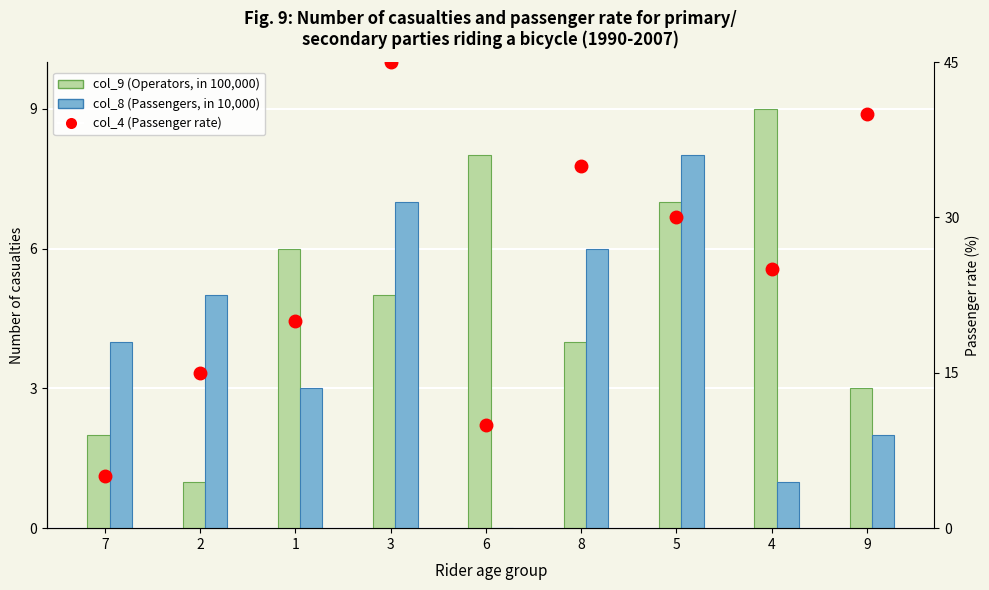

What position from the left is 7?

1